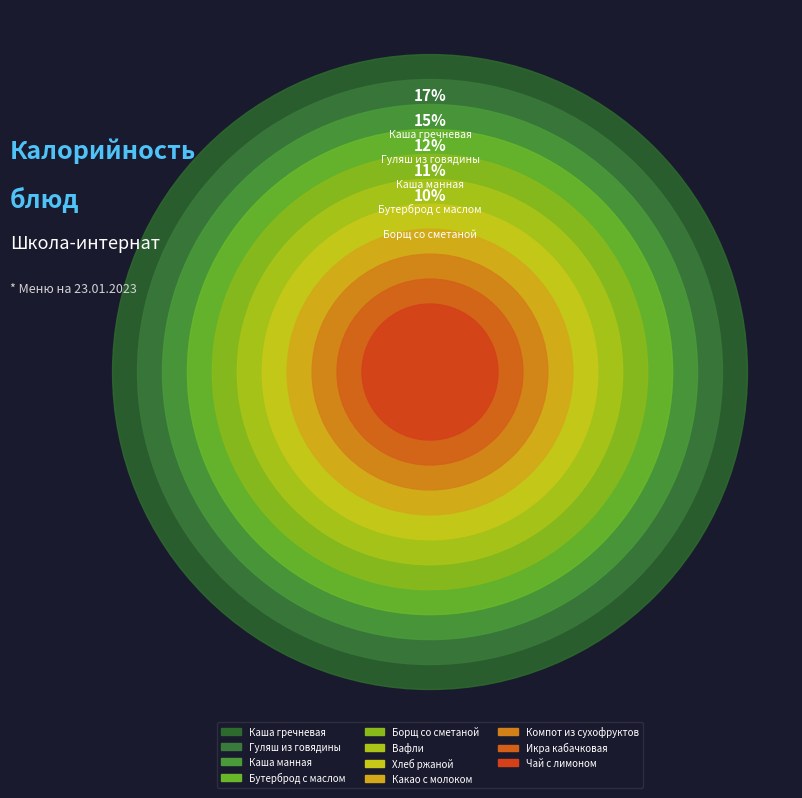

Is Каша гречневая the majority of the pie?

No